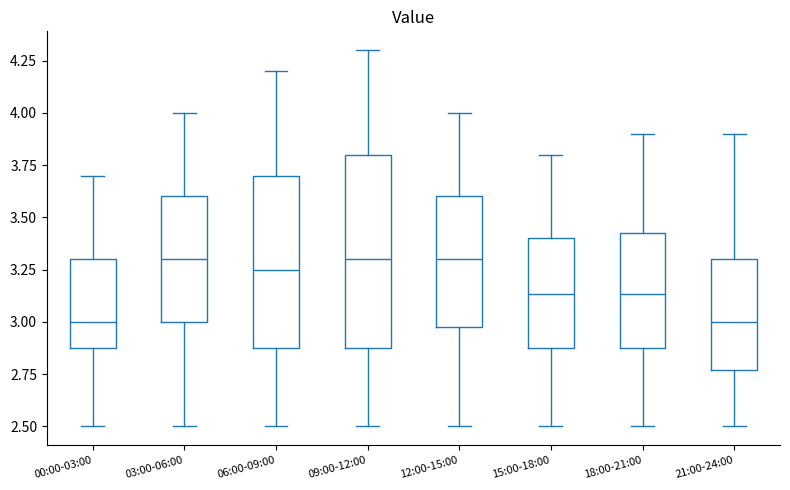

Where does the lower whisker of the box for 15:00-18:00 end on the y-axis? The values are not printed on the chart, so give them approximately, as read against the axis.

2.50